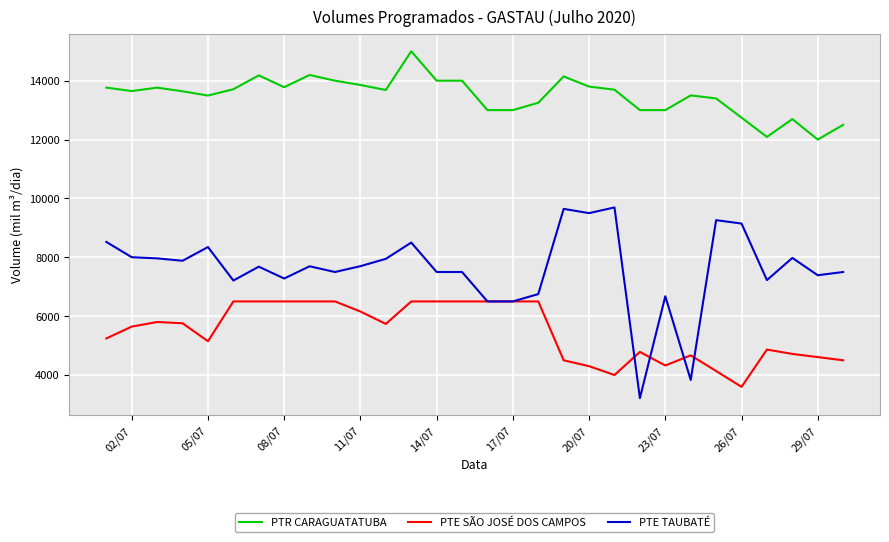

Which series has the widest spread of values?

PTE TAUBATÉ